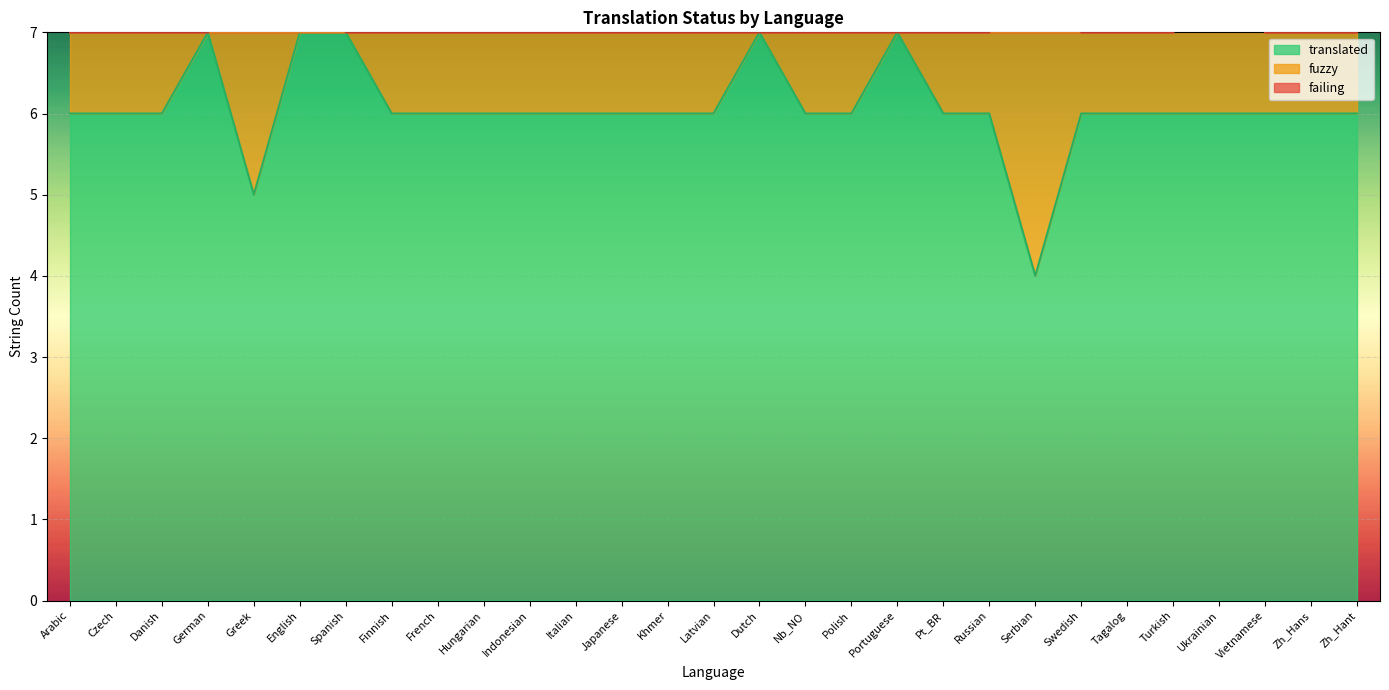

How many lines are shown in the chart?

3